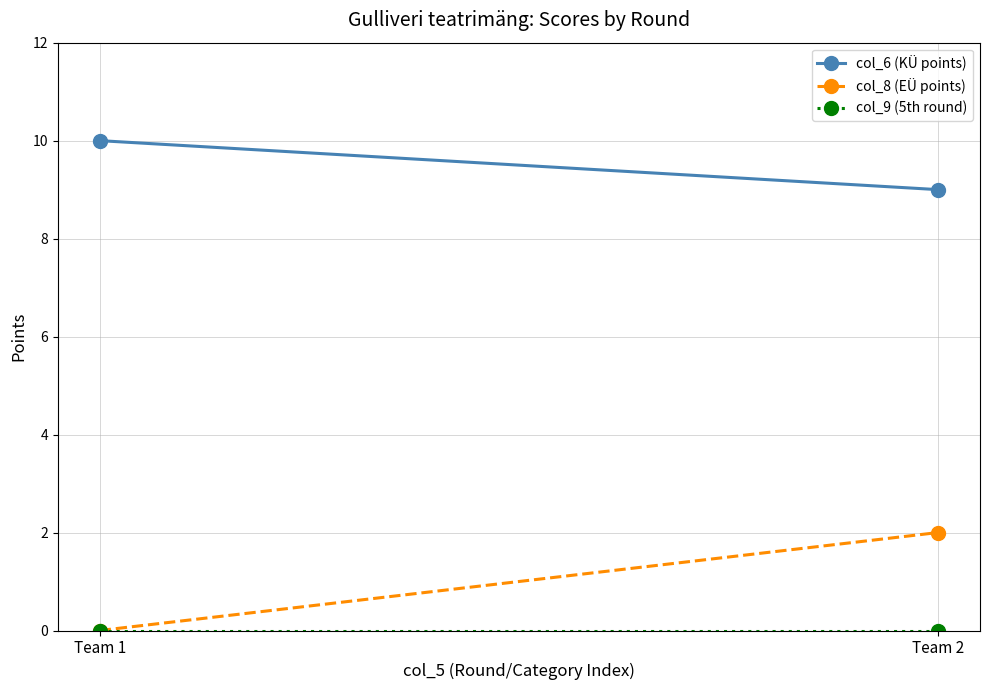

Reading left to right, transcribe all the data shown in this chart.

col_6 (KÜ points): Team 1=10	Team 2=9
col_8 (EÜ points): Team 1=0	Team 2=2
col_9 (5th round): Team 1=0	Team 2=0